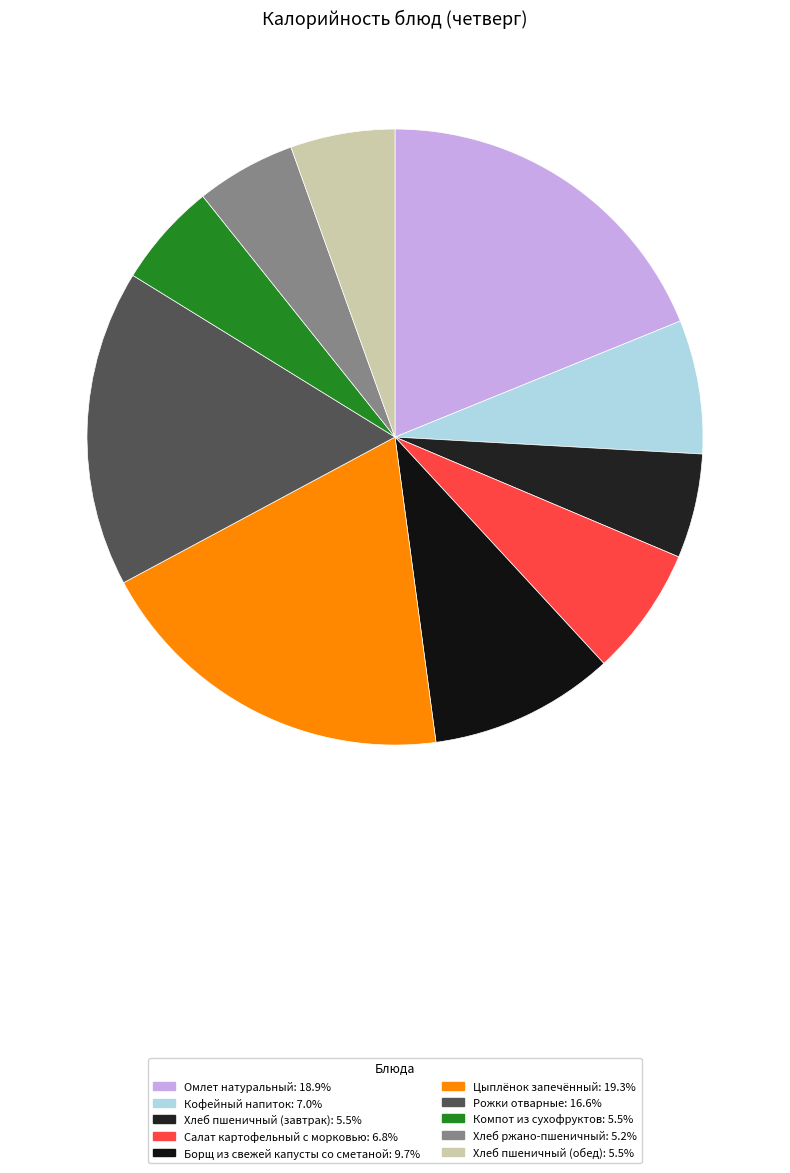

True or false: Компот из сухофруктов accounts for 5% of the total.

True